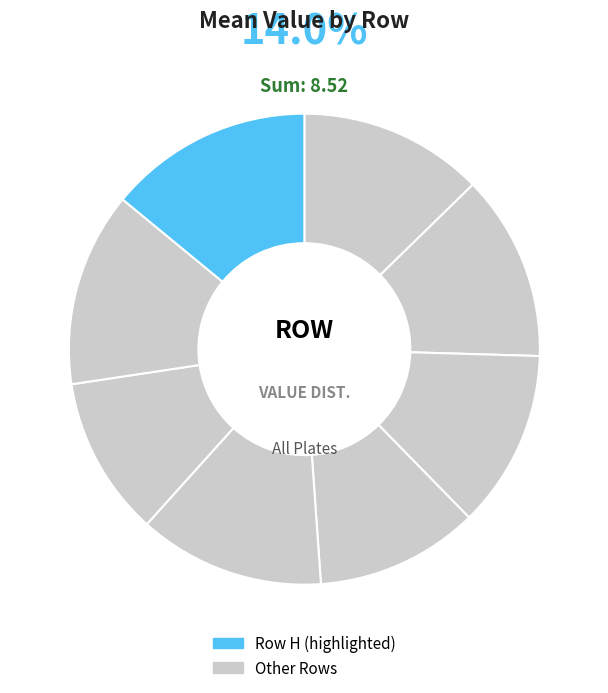

Is H the majority of the pie?

No